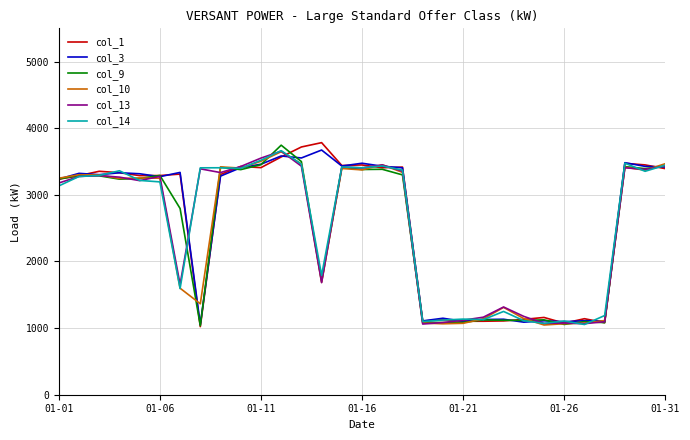

What is the minimum value for col_3?

1054